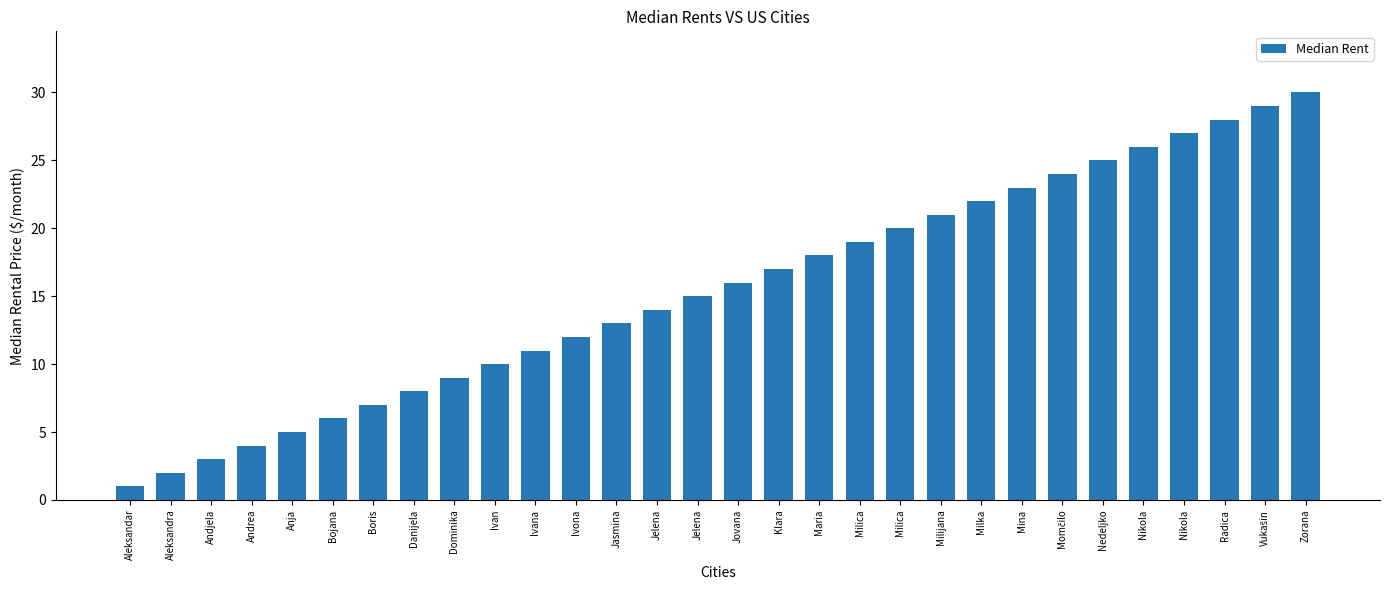

What is the ratio of the value at Bojana to the value at Jasmina?

0.5